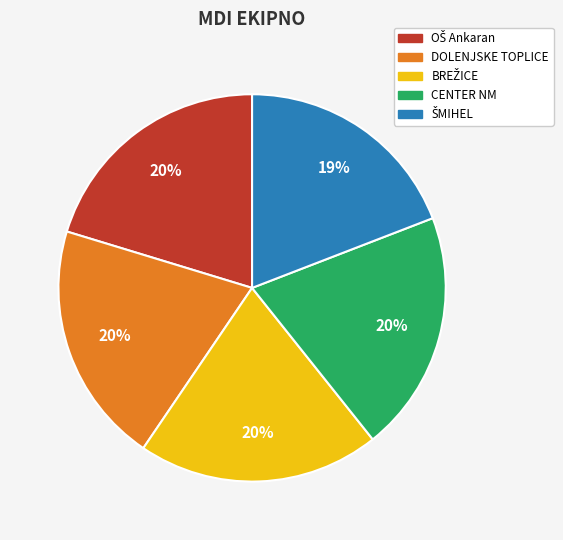

Does any single category account for the majority?

No